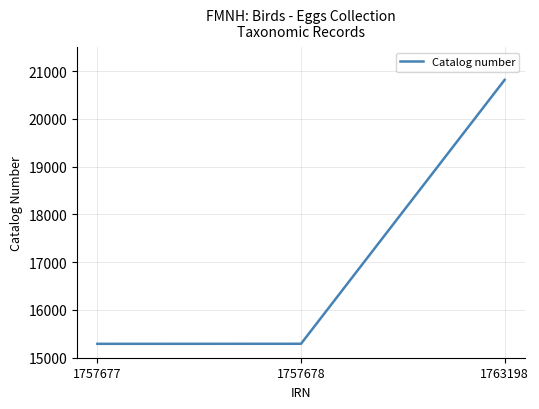

What value does the data have at 1757677, to the nearest 100?

15300